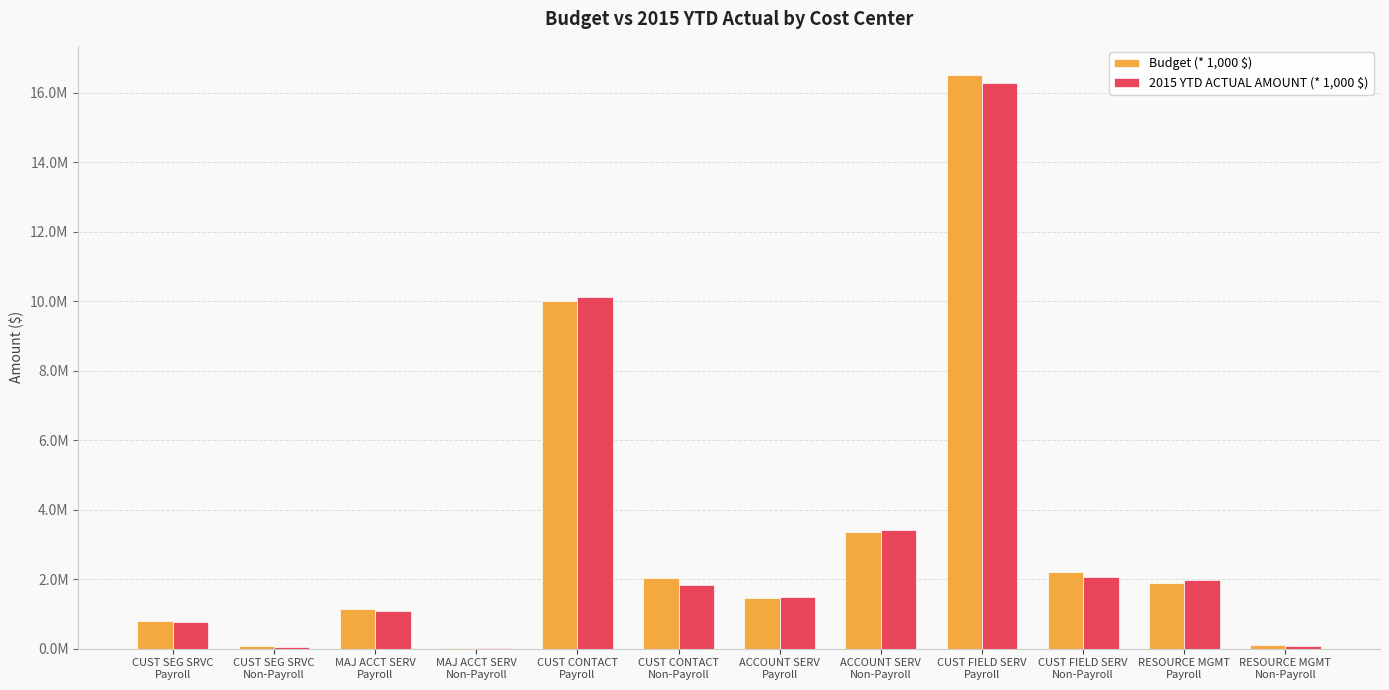

What position from the left is CUST FIELD SERV
Payroll?

9